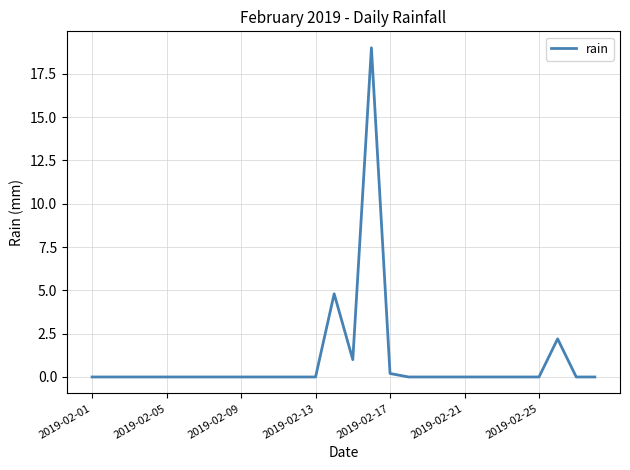

Does the chart have visible grid lines?

Yes